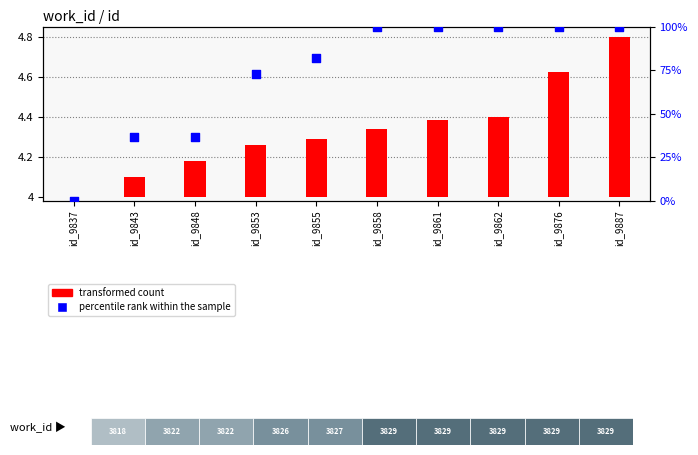

Which series has the largest Y range (max minus min)?

percentile rank within the sample